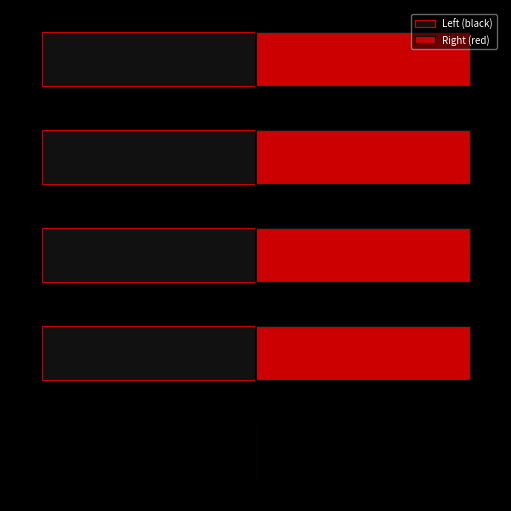

What is the difference between the second highest and minimum values in the Right (red) series?

2584169.5